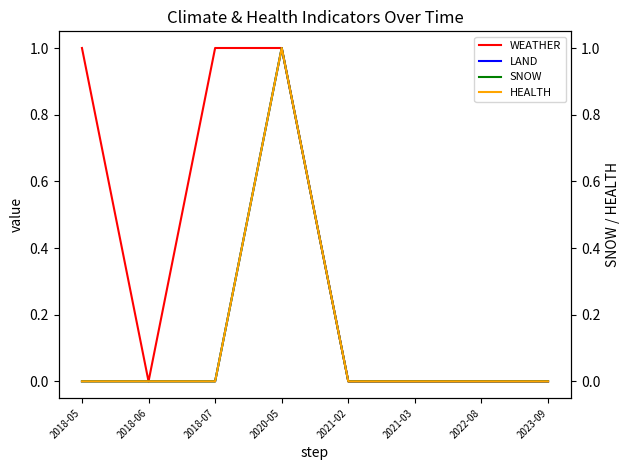

What is the label of the 1st point from the right?

2023-09